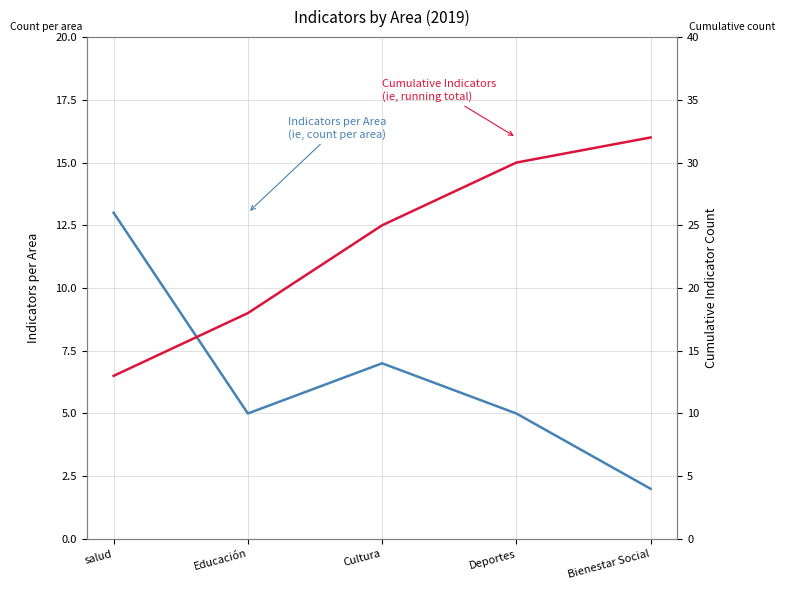

How many values in the Cumulative Indicators series are below 25?

2